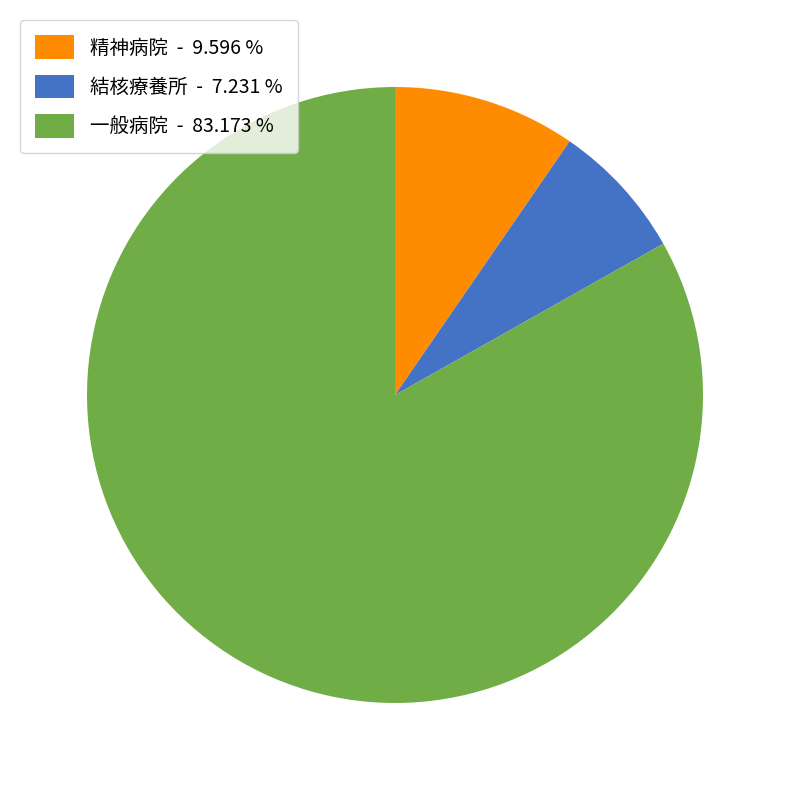

How many slices are in this pie chart?

3